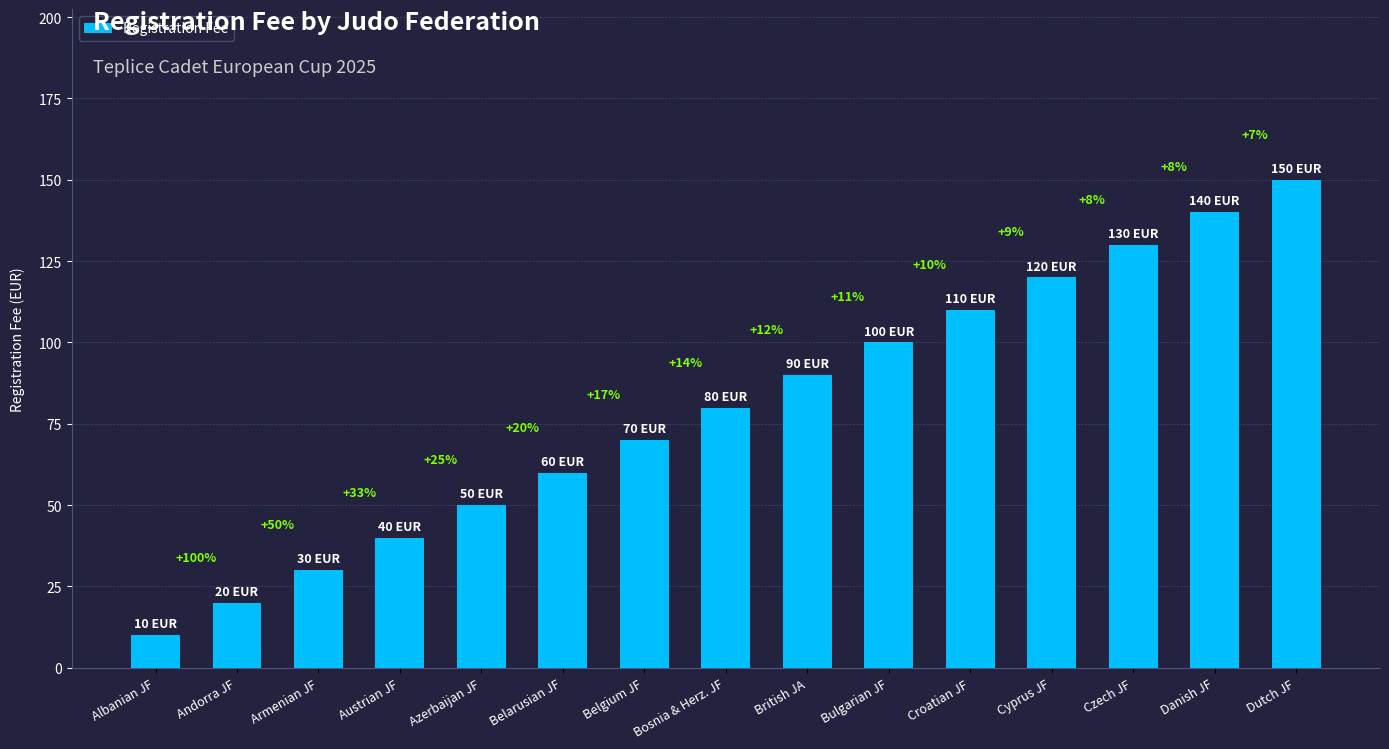

Are the bars grouped side by side (vs. stacked)?

No